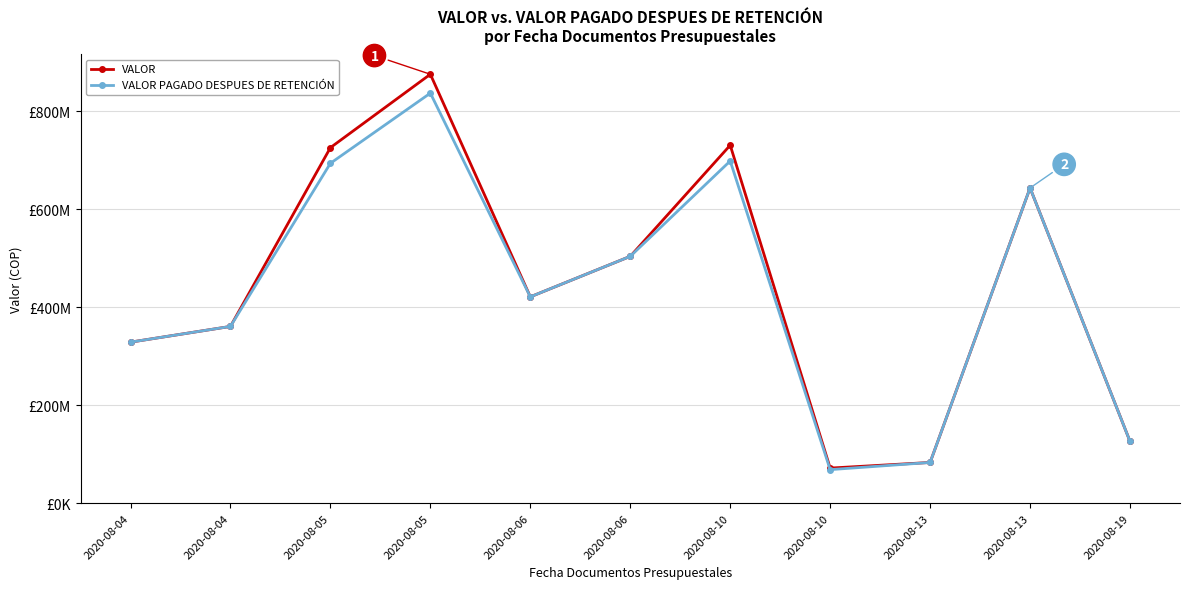

The VALOR series shows 503662520 at 2020-08-06. True or false?

True